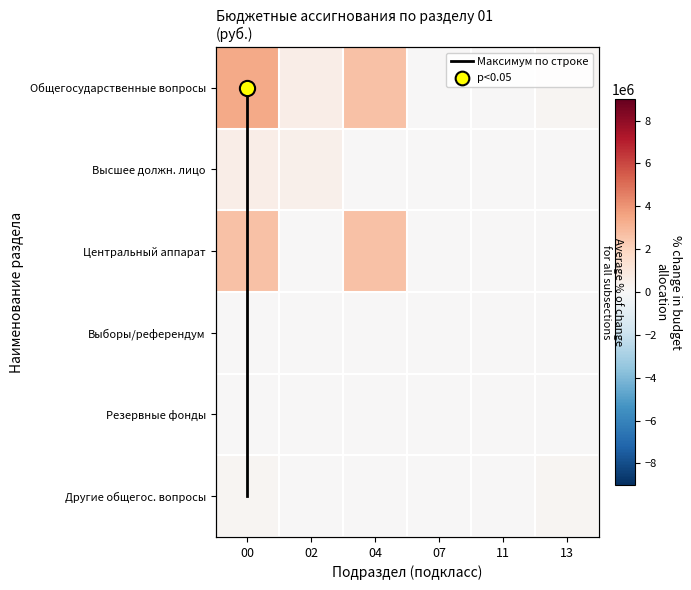

How many data points does each series have?

6